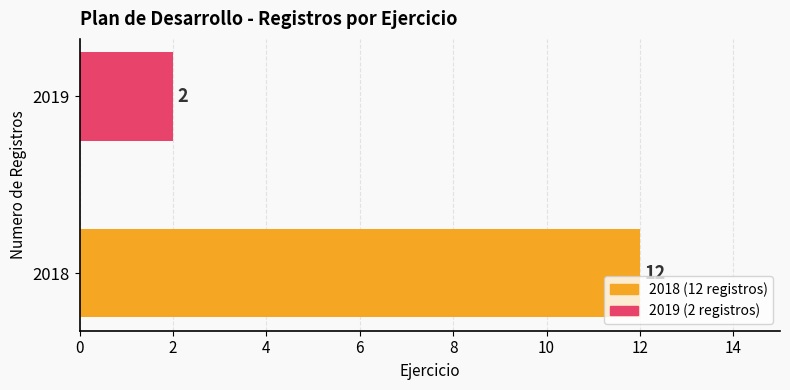

List the labels in order of value, largest first.

2018, 2019